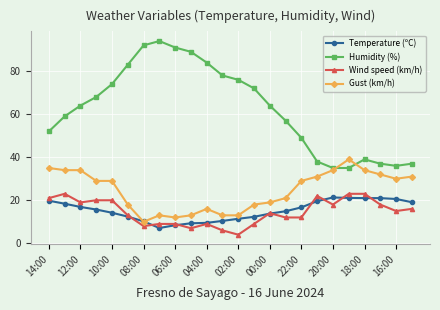

How many lines are shown in the chart?

4